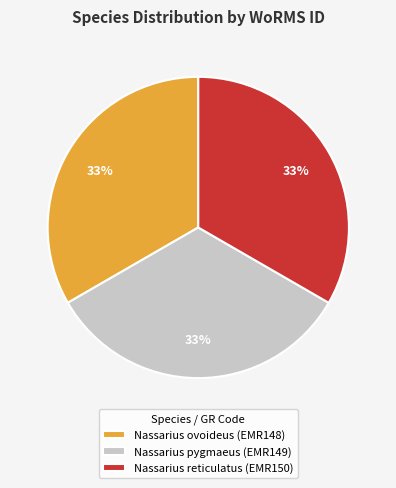

How many slices are in this pie chart?

3